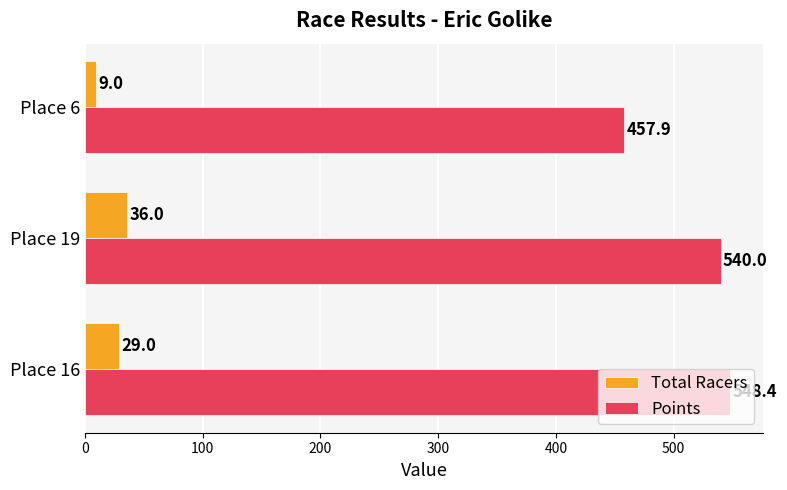

Which series has the largest range (max minus min)?

Points